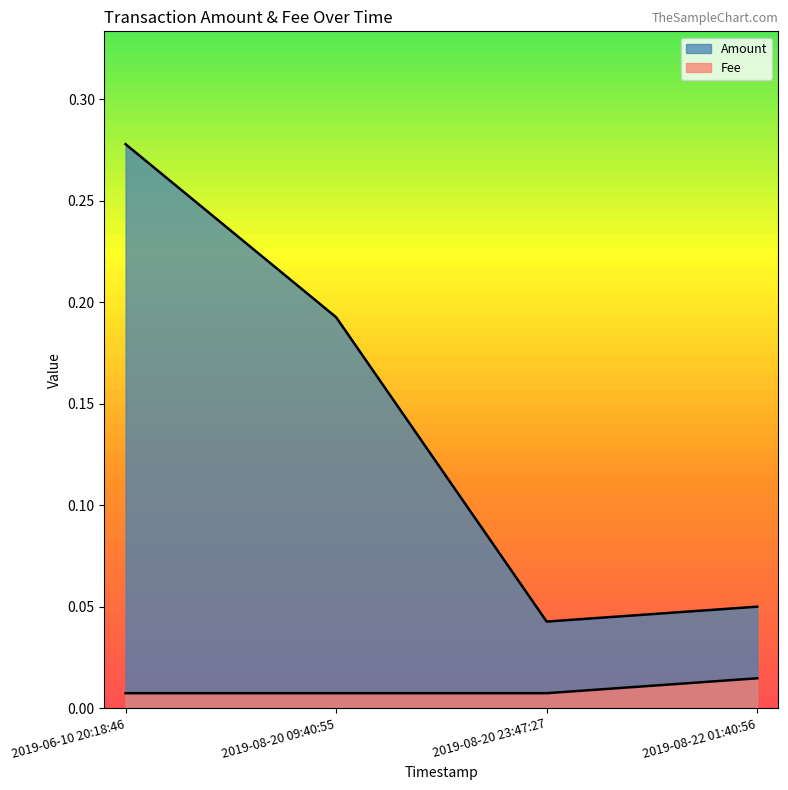

Which series changed the most between 2019-06-10 20:18:46 and 2019-08-20 23:47:27?

Amount